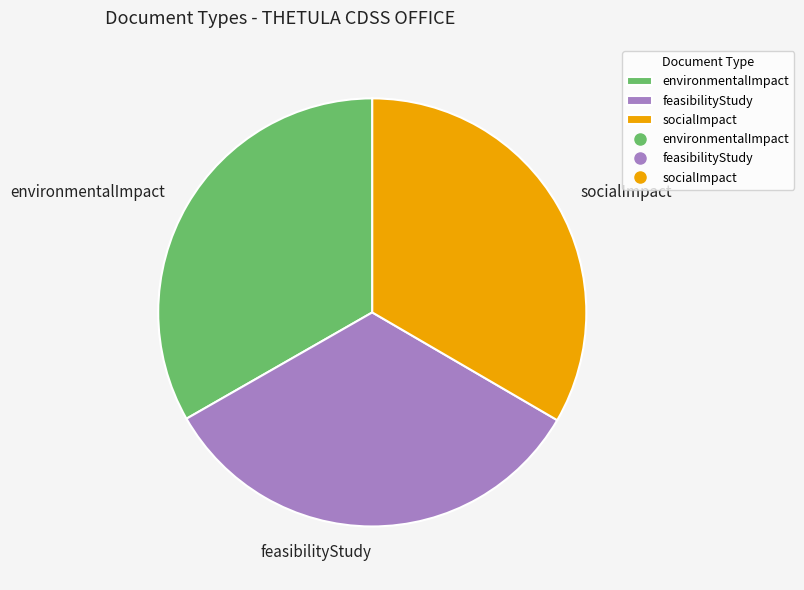

Is the sum of feasibilityStudy and environmentalImpact greater than half?

Yes